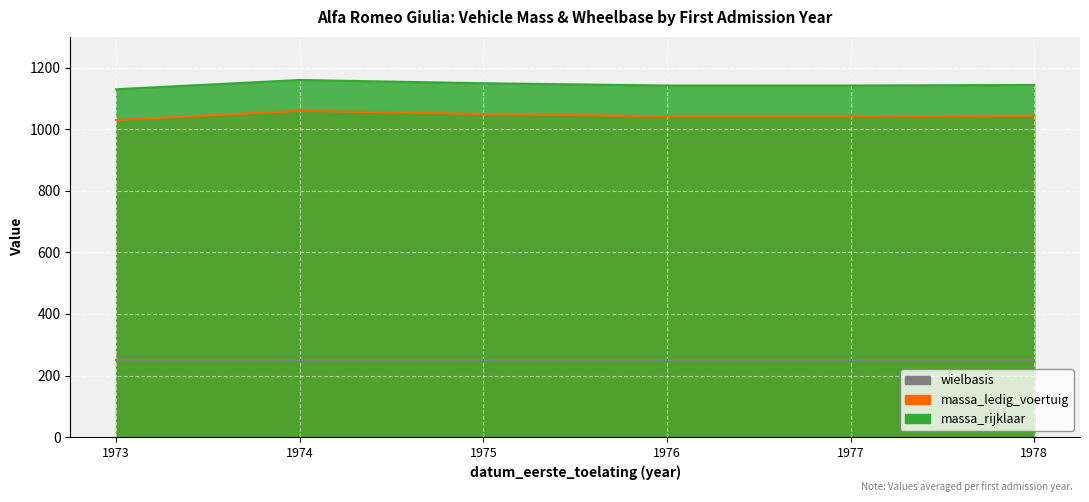

At 1978, list the series in order from smallest to largest.

wielbasis, massa_ledig_voertuig, massa_rijklaar